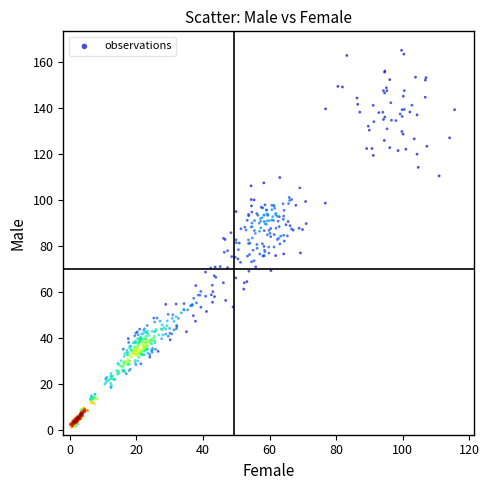

What is the range of X values (max minus min)?

115.5